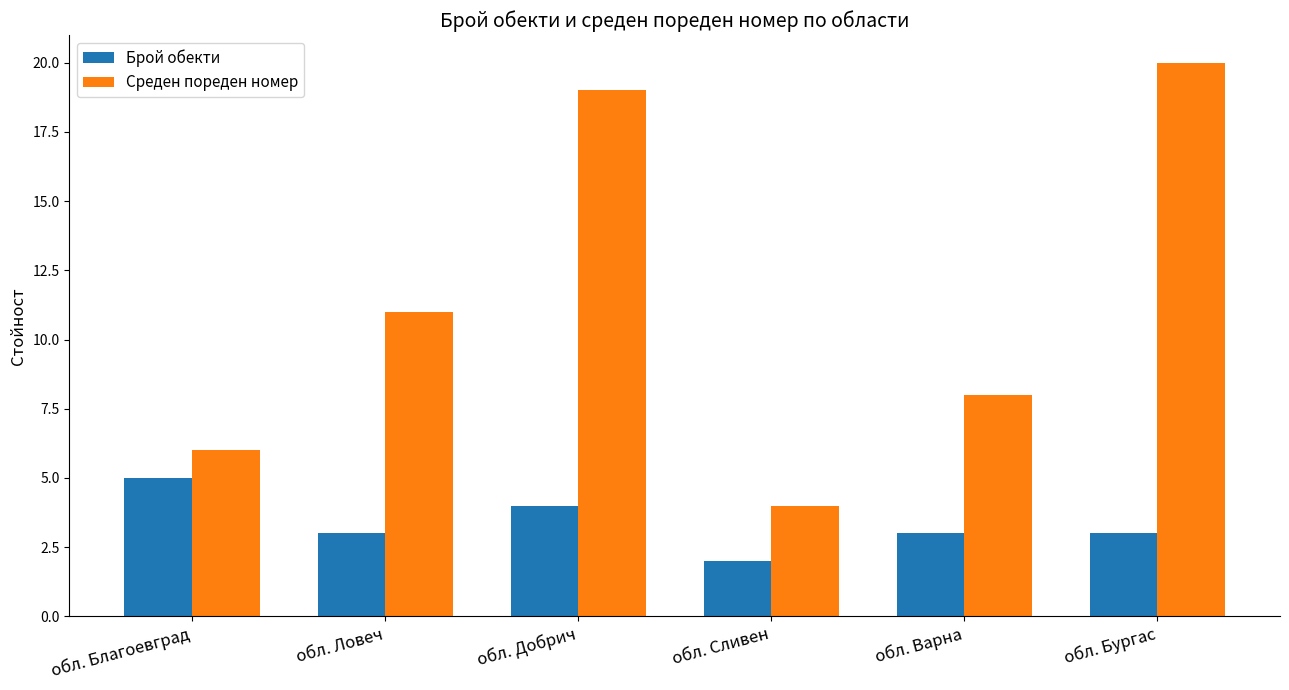

Read the Среден пореден номер value at обл. Ловеч.

11